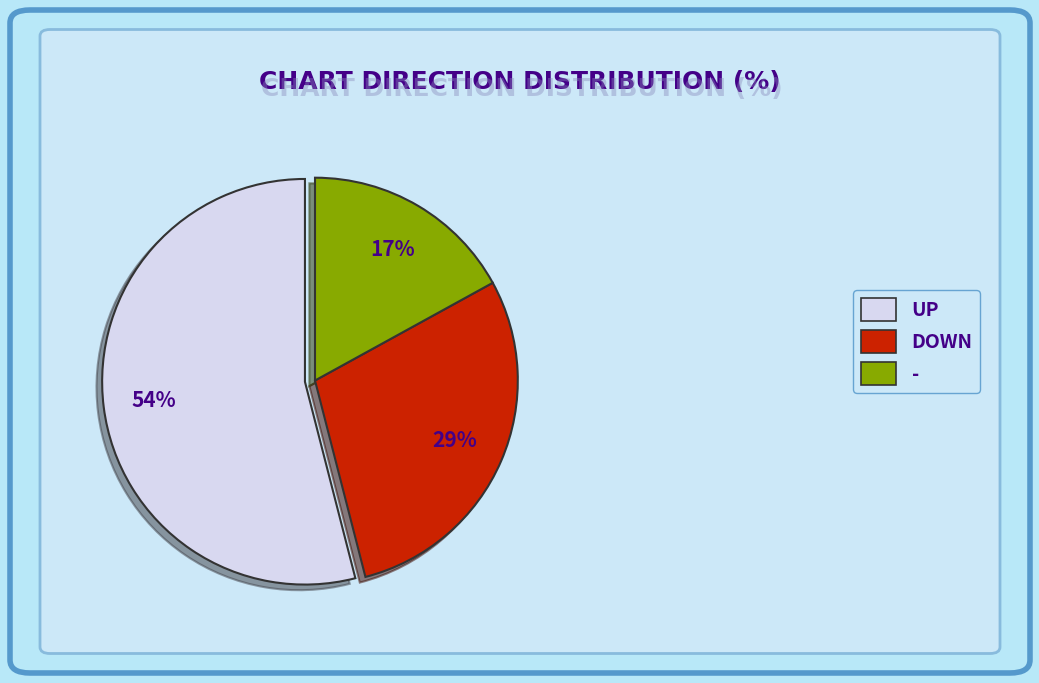

To the nearest percent, what is the average slice percentage?

33%